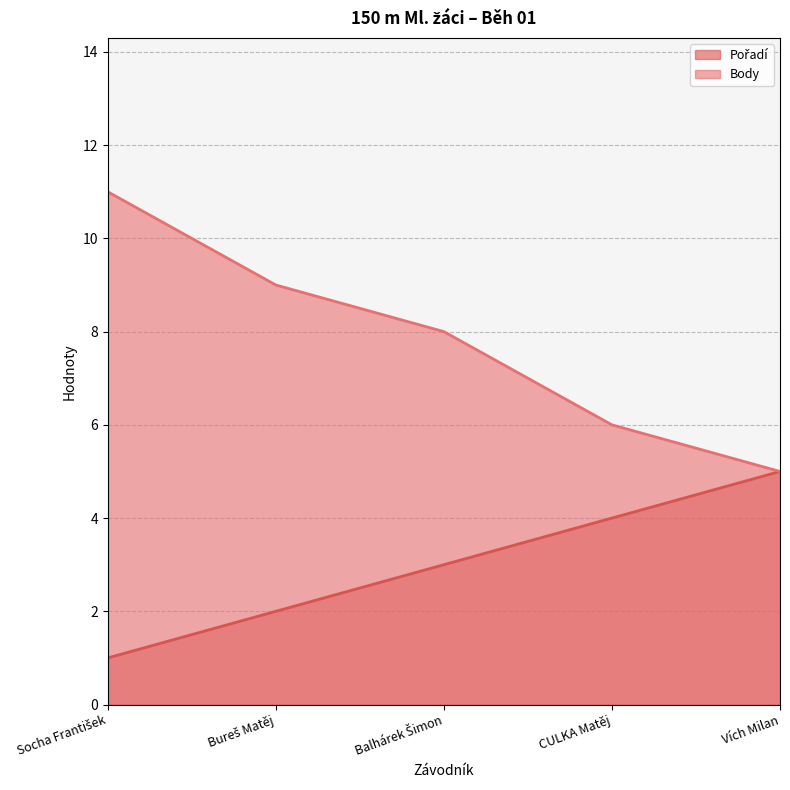

Reading left to right, list all the values displayed in this chart.

Pořadí: Socha František=1	Bureš Matěj=2	Balhárek Šimon=3	CULKA Matěj=4	Vích Milan=5
Body: Socha František=11	Bureš Matěj=9	Balhárek Šimon=8	CULKA Matěj=6	Vích Milan=5